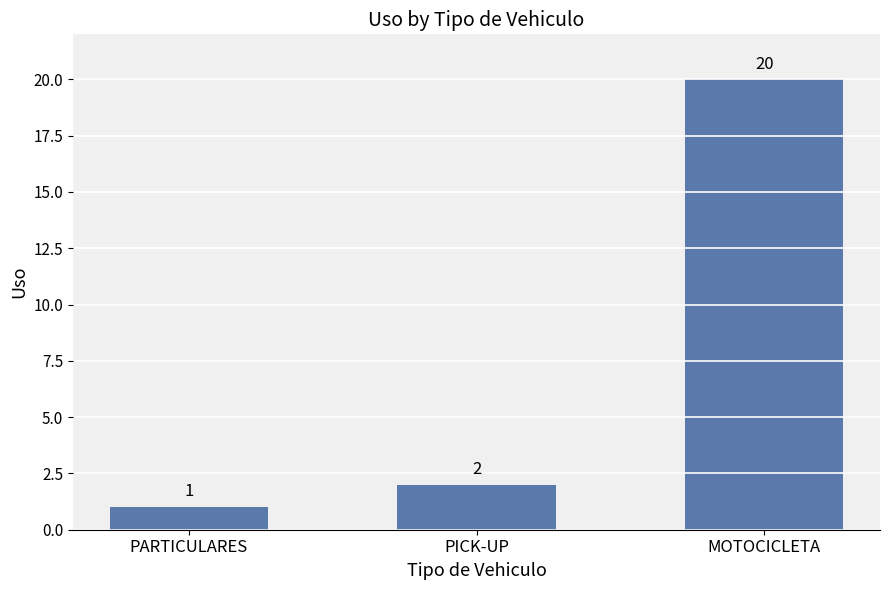

What is the value of the 1st bar from the left?

1